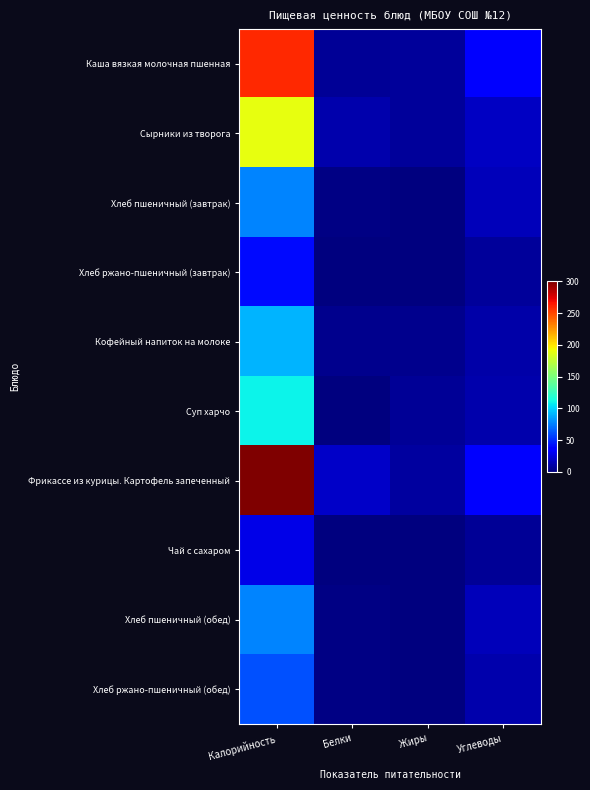

What is the total value across all series at Жиры?

35